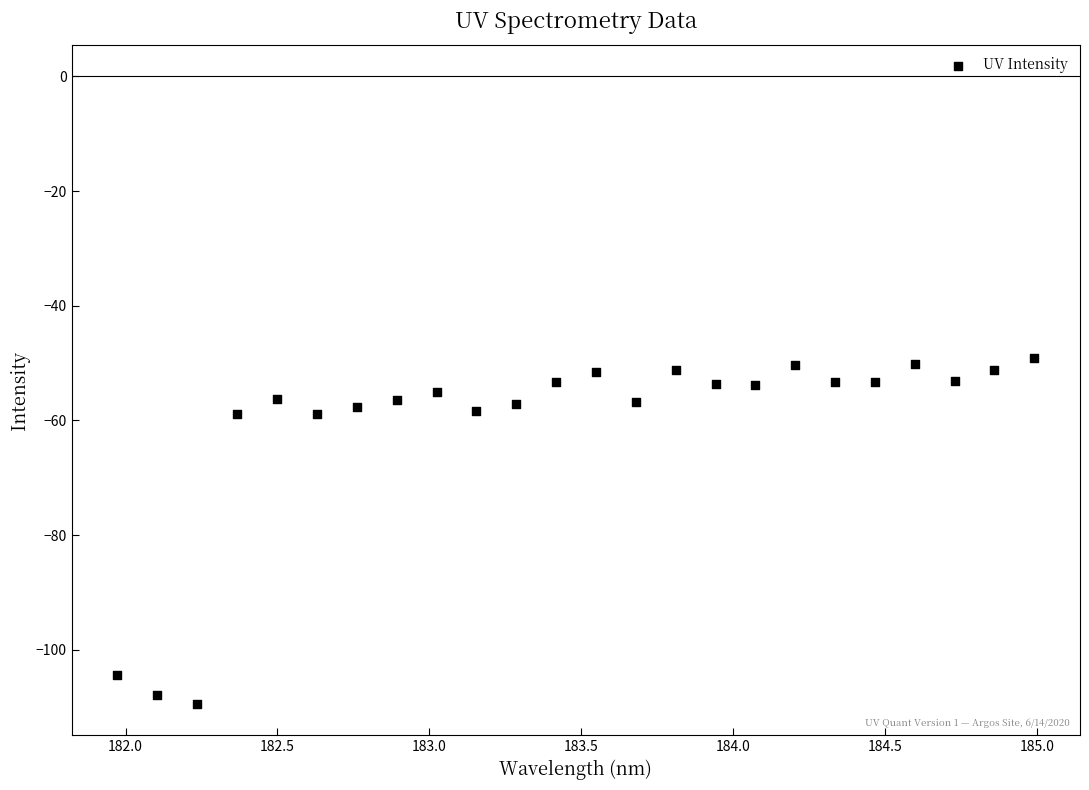

What is the range of Y values (max minus min)?

60.3